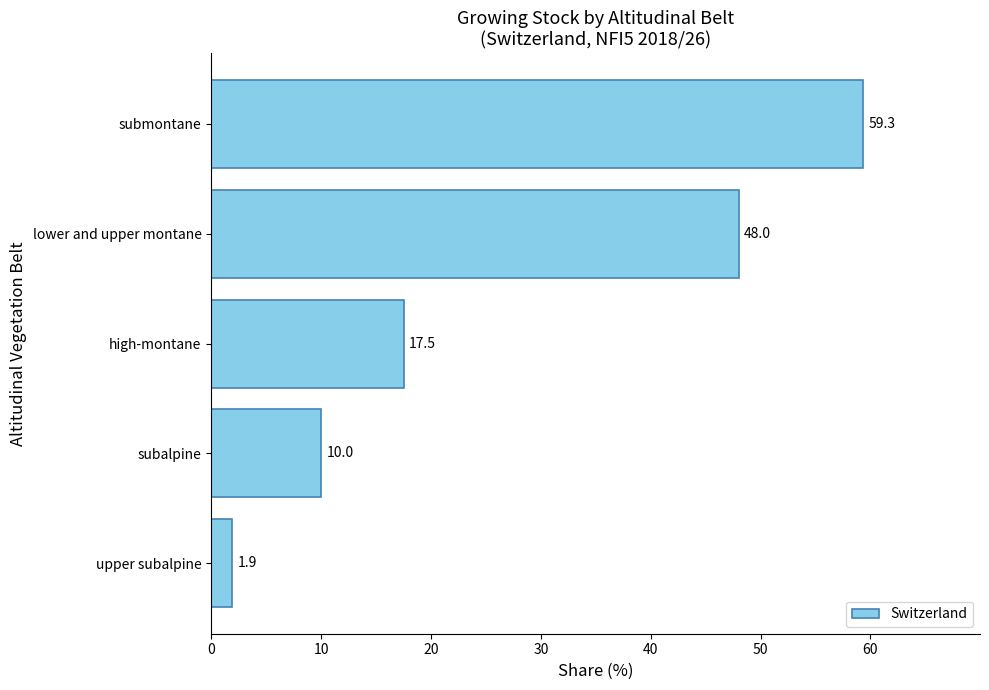

Reading bottom to top, transcribe all the data shown in this chart.

upper subalpine=1.9	subalpine=10.0	high-montane=17.5	lower and upper montane=48.0	submontane=59.3